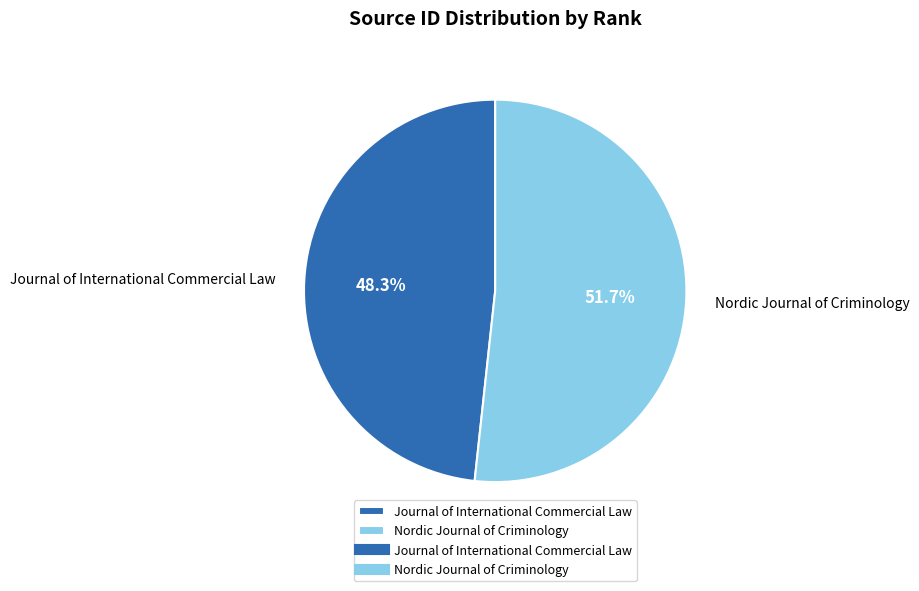

Do Journal of International Commercial Law and Nordic Journal of Criminology together represent more than half of the pie?

Yes